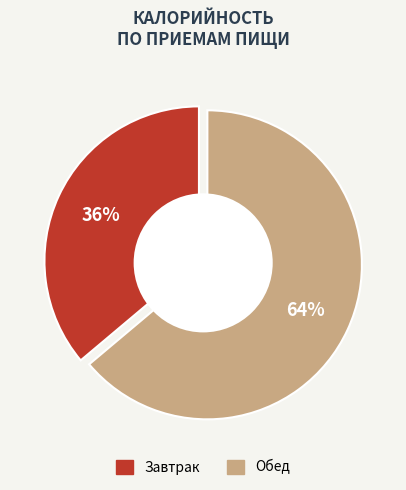

Which has a higher value, Завтрак or Обед?

Обед